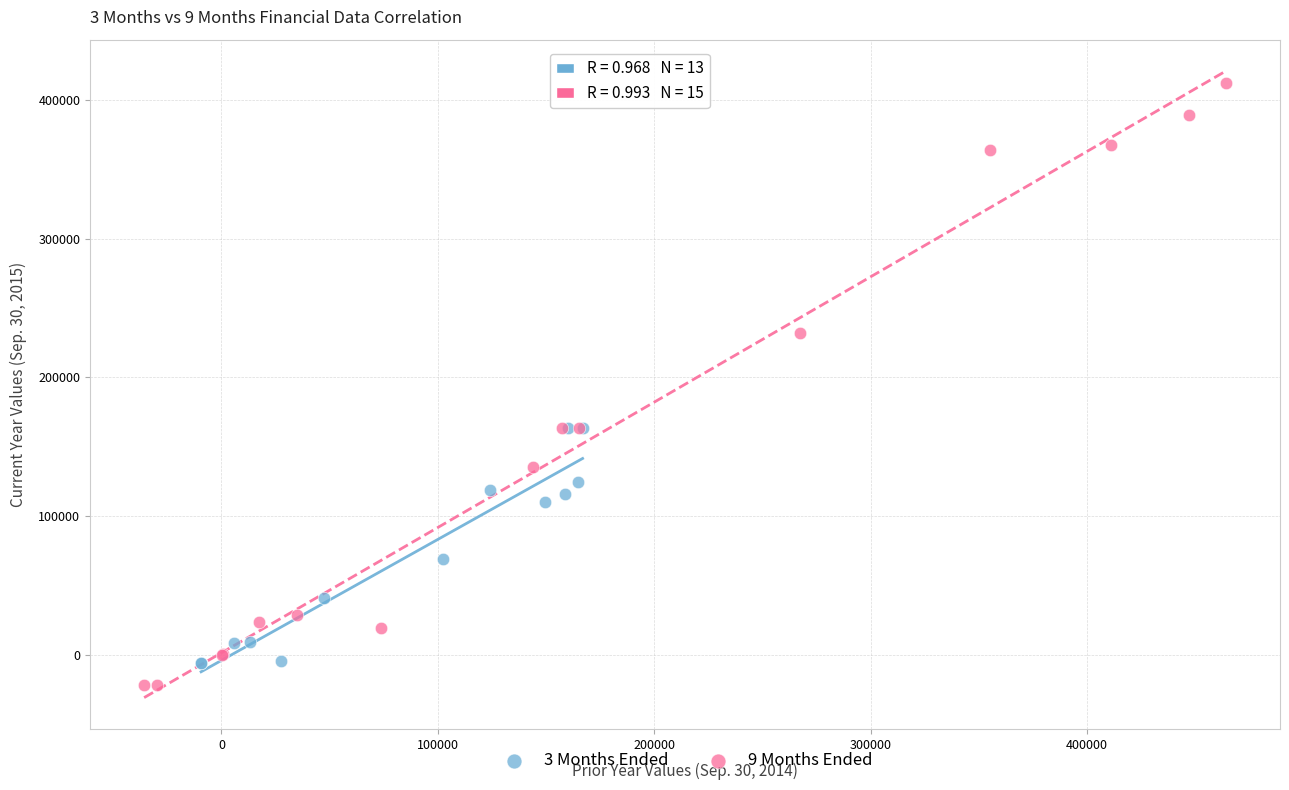

Which series has the widest spread of Y values?

9 Months Ended